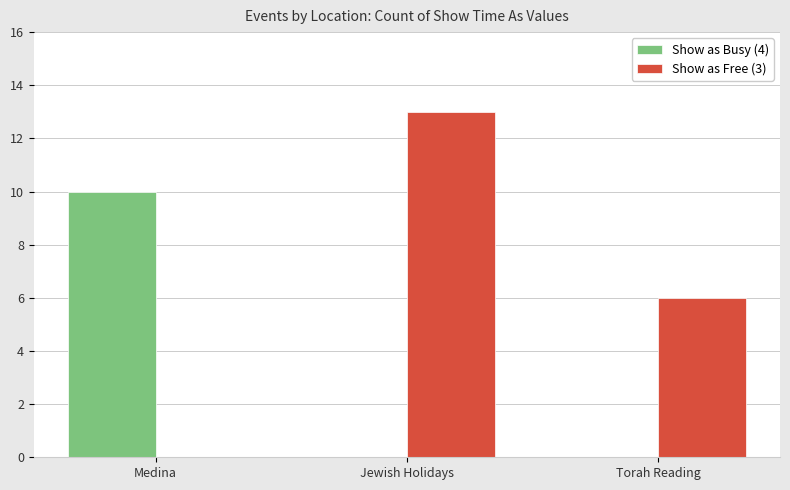

Is the value of Show as Busy (4) at Torah Reading greater than the value of Show as Free (3) at Torah Reading?

No